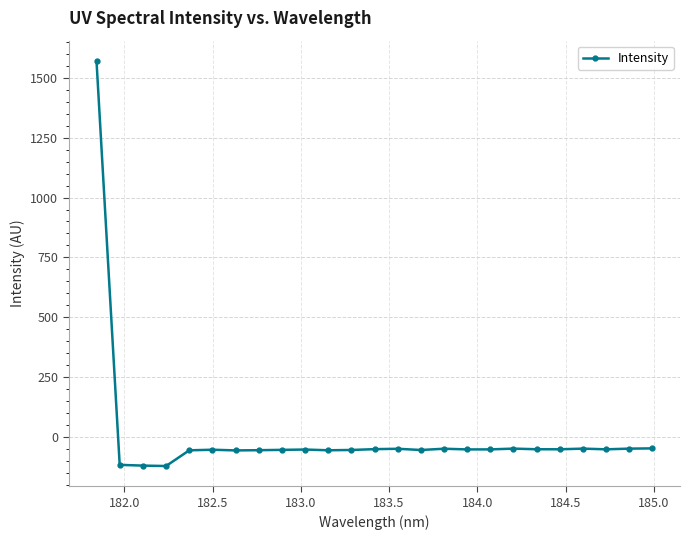

What is the smallest value displayed?

-121.5